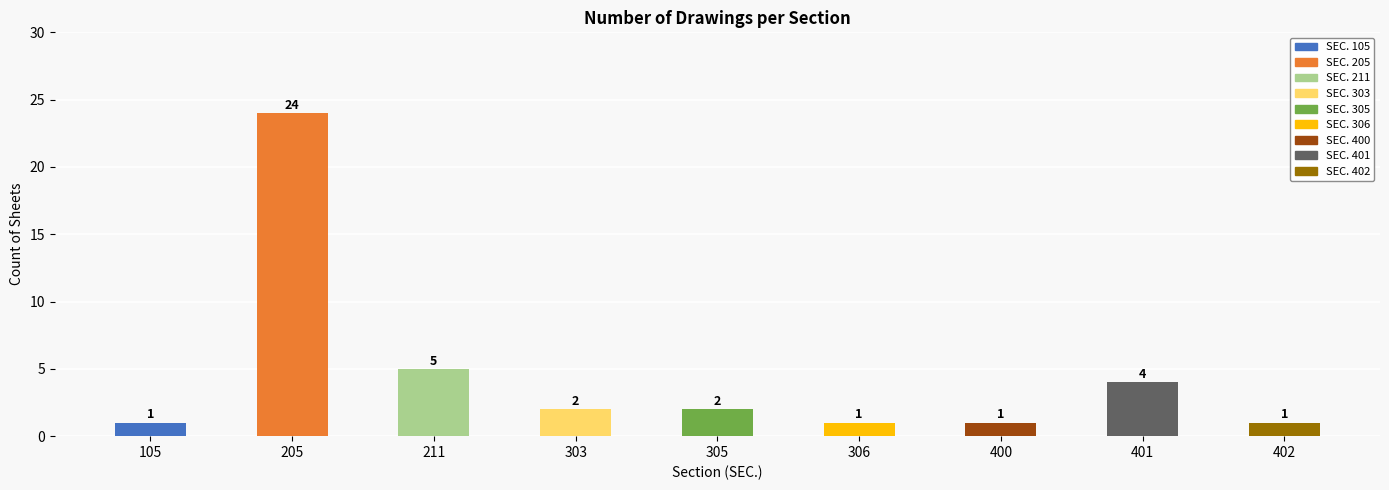

Rank the categories by value from highest to lowest.

205, 211, 401, 303, 305, 105, 306, 400, 402